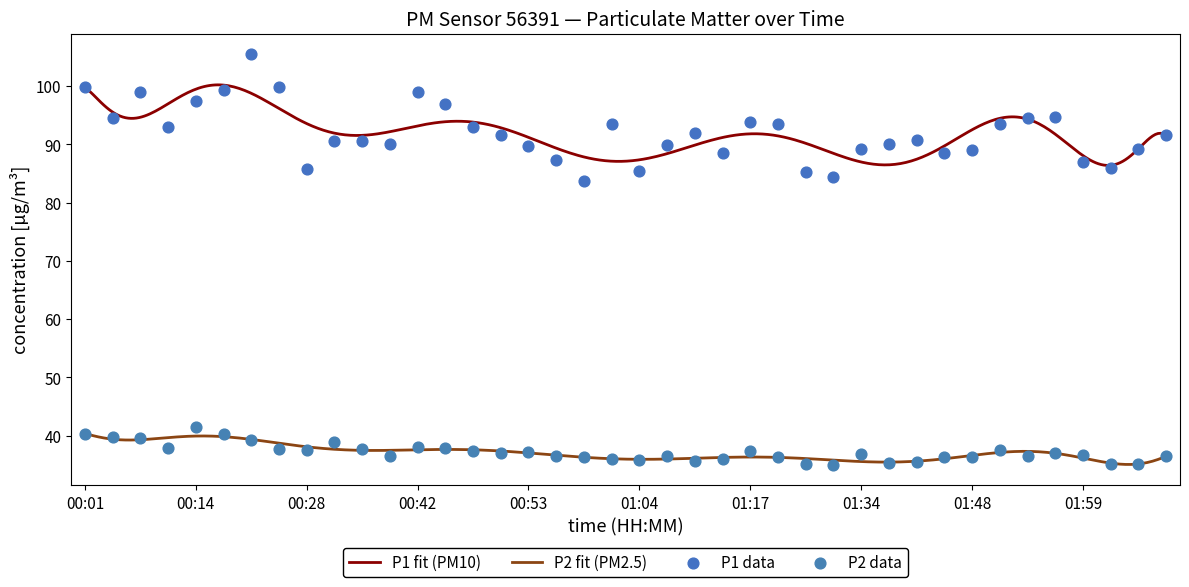

What is the total value across all series at 01:42?

126.2